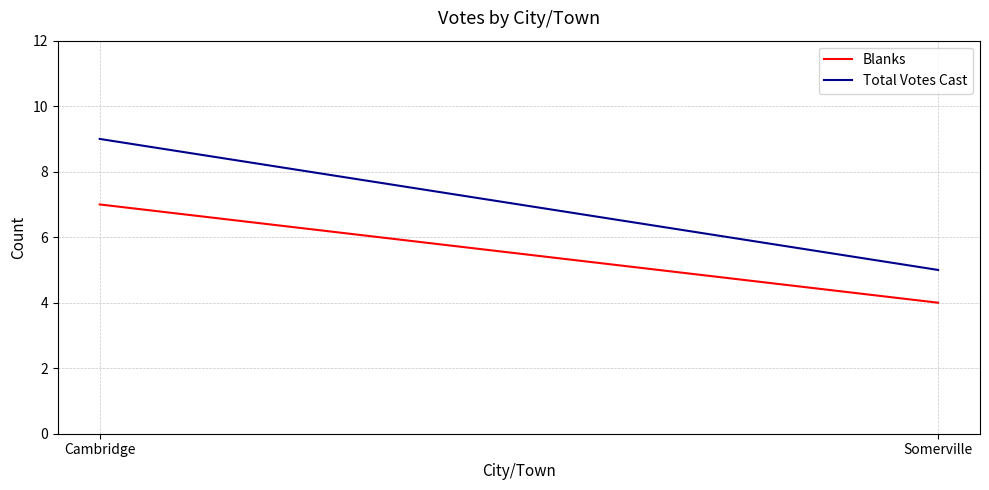

Between Cambridge and Somerville, which series saw the biggest shift?

Total Votes Cast